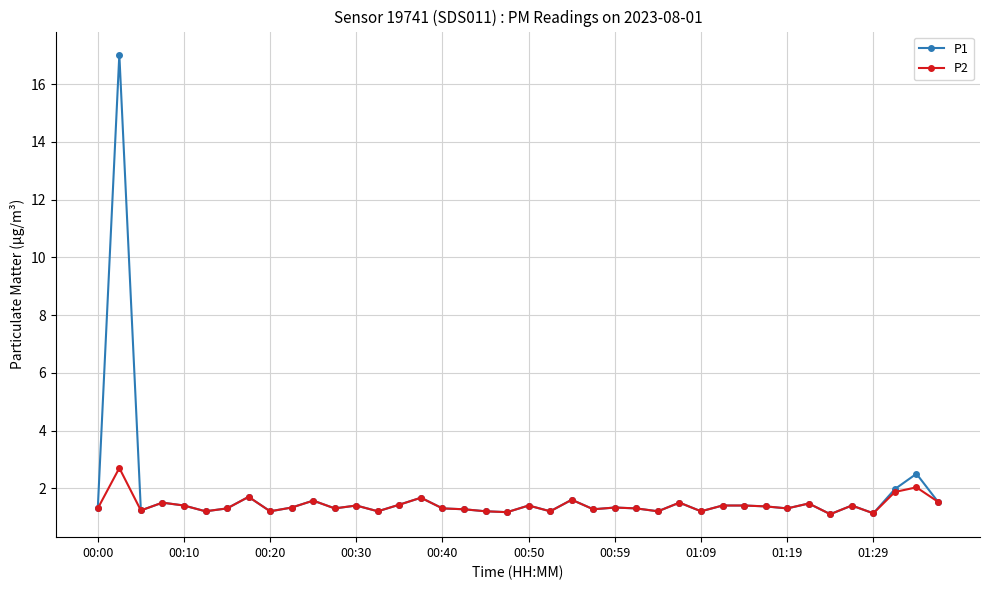

Rank the series by their maximum value, from highest to lowest.

P1, P2